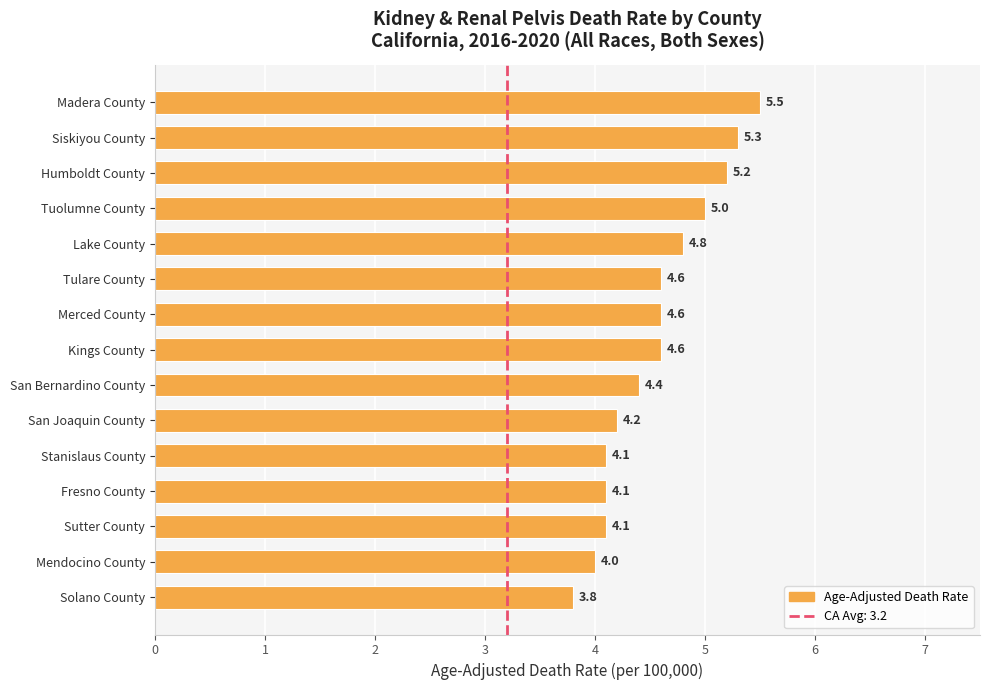

What is the change in value from Tuolumne County to Tulare County?

-0.4